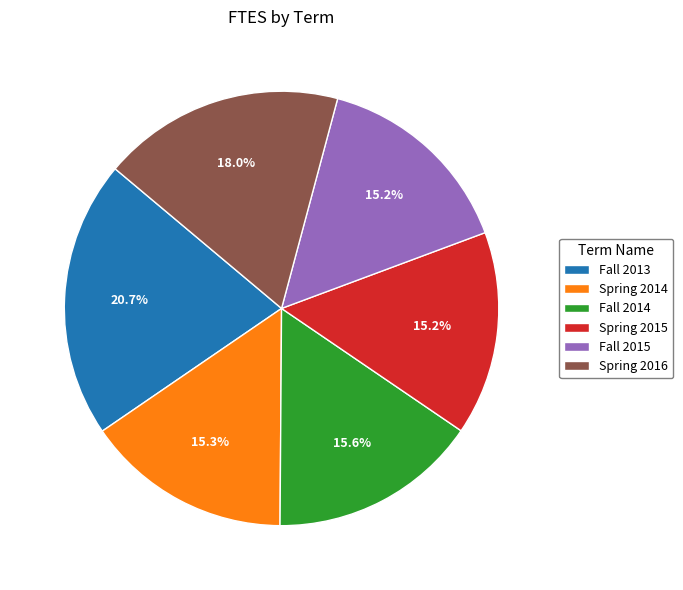

Which category has the biggest portion of the pie?

Fall 2013